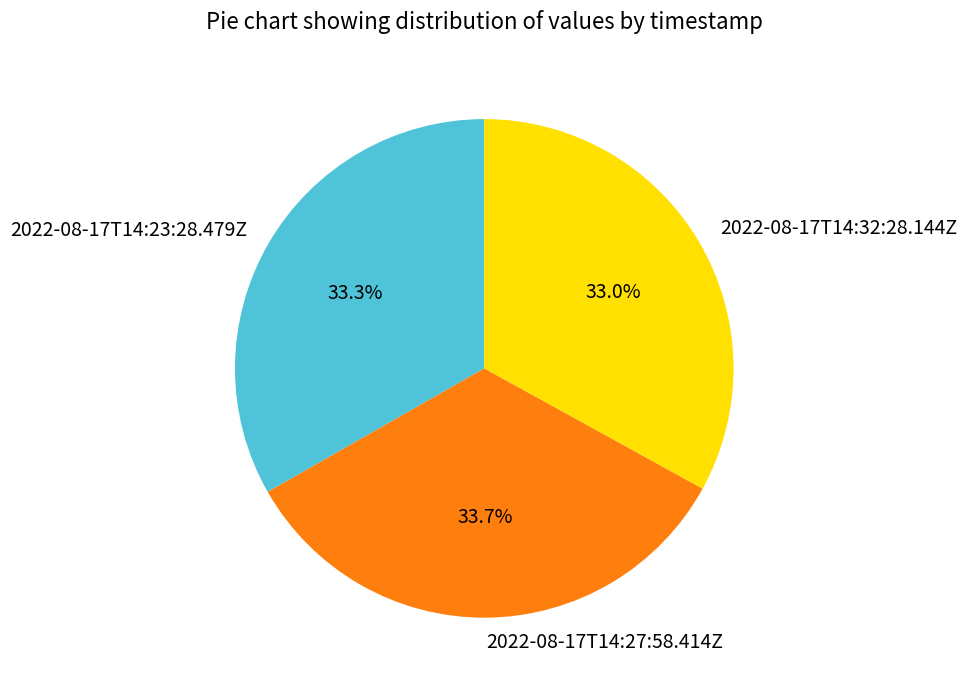

Is the sum of 2022-08-17T14:27:58.414Z and 2022-08-17T14:32:28.144Z greater than half?

Yes